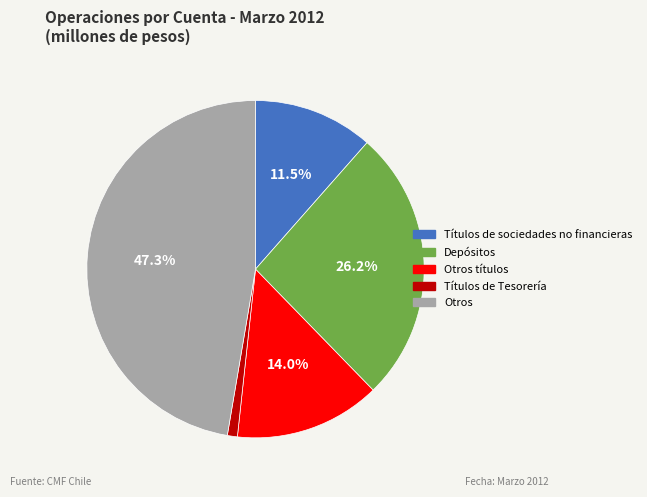

What percentage is the Otros títulos slice, to the nearest percent?

14%